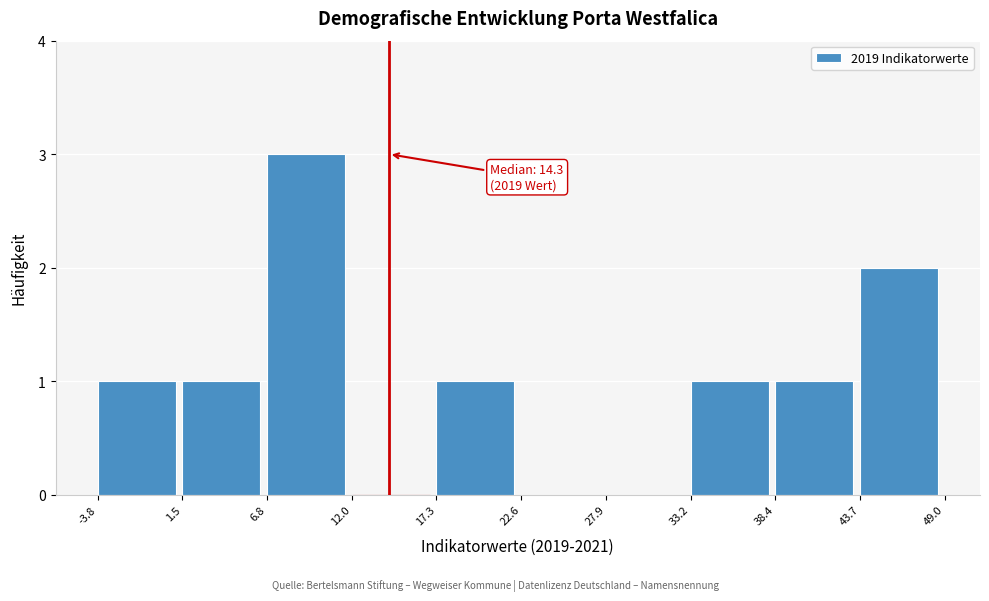

Which range on the x-axis has the tallest bar?

6.8 to 12.0